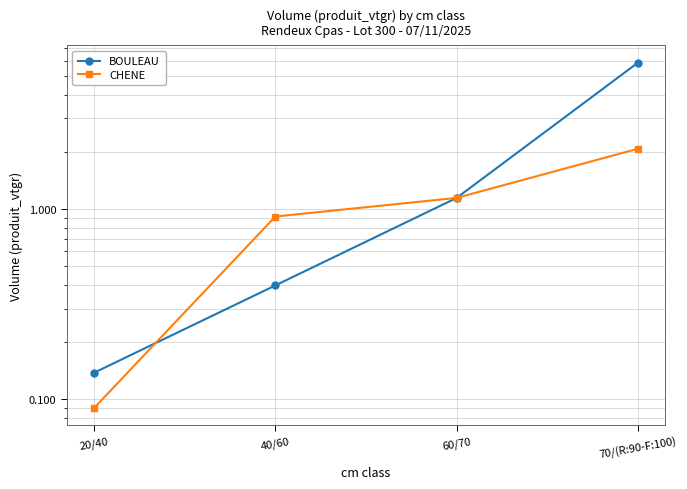

What is the sum of the CHENE values at 70/(R:90-F:100) and 20/40?

2.2